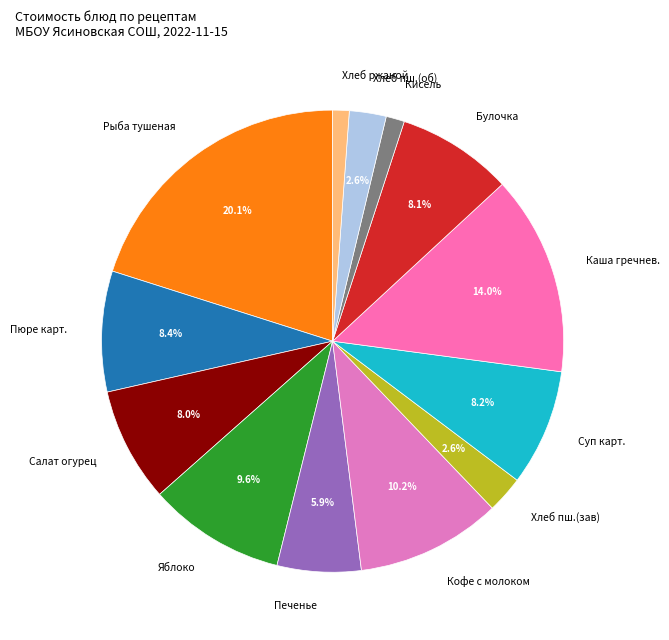

Do Кисель and Салат огурец together represent more than half of the pie?

No